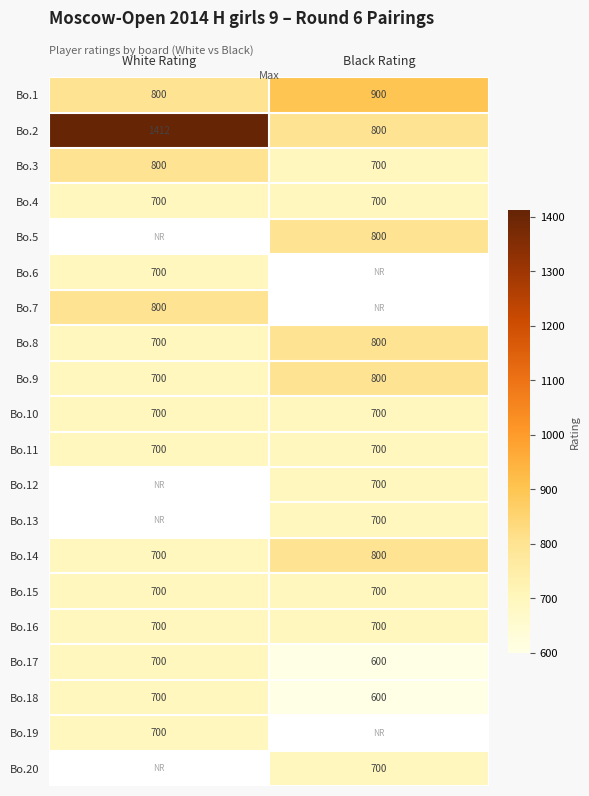

Which category has the highest value in the Bo.17 series?

White Rating